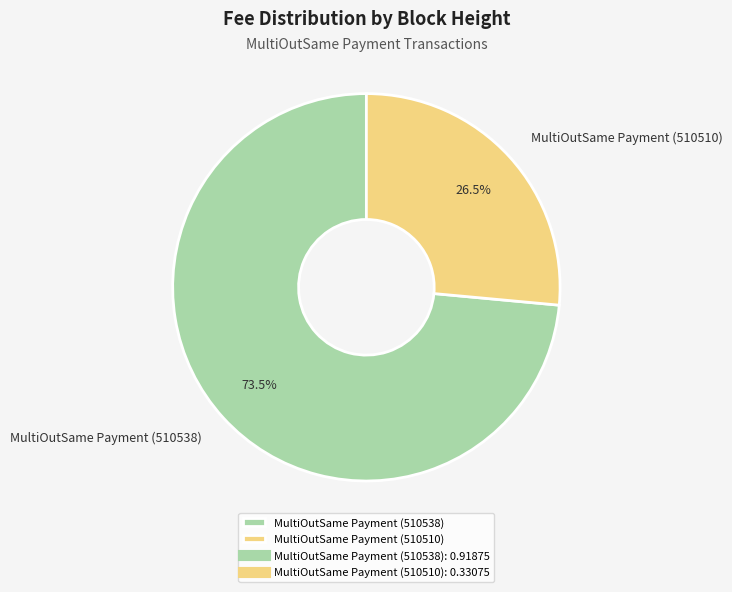

To the nearest percent, what is the combined percentage of MultiOutSame Payment (510538) and MultiOutSame Payment (510510)?

100%